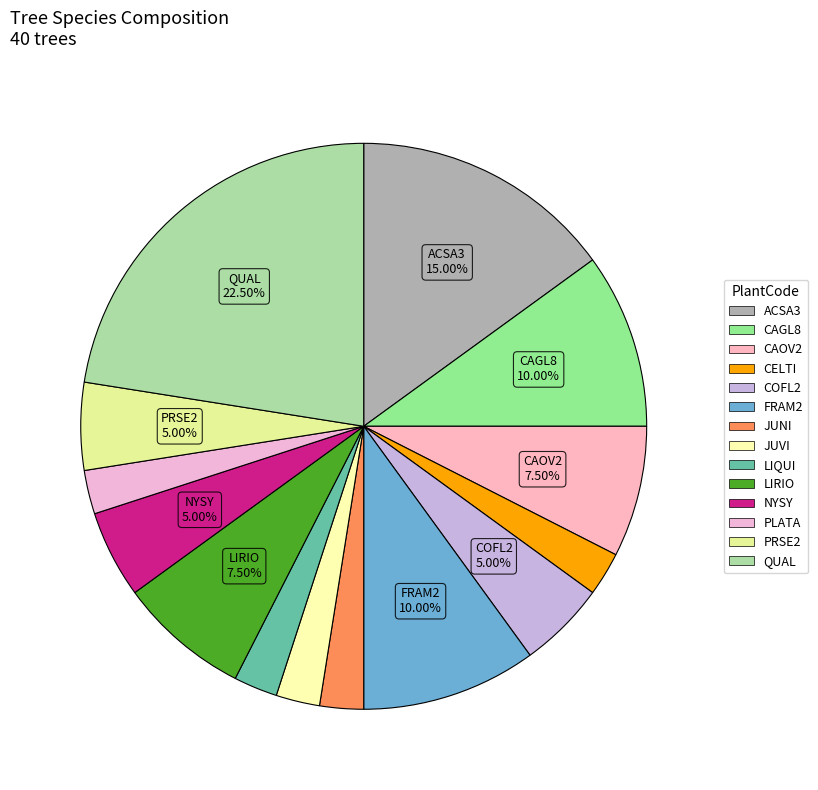

What percentage do CAOV2 and QUAL together represent?

30.0%